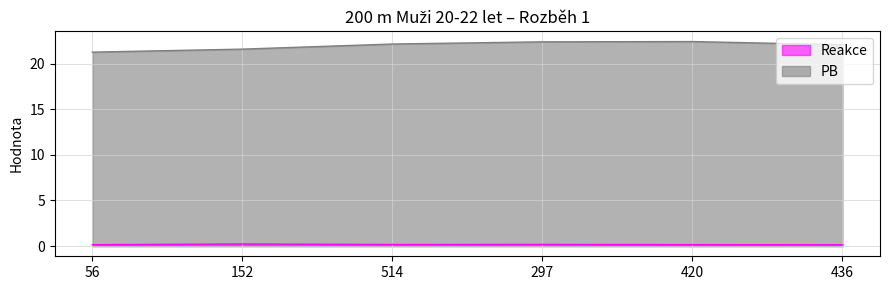

Does the chart display data point markers on the line(s)?

No